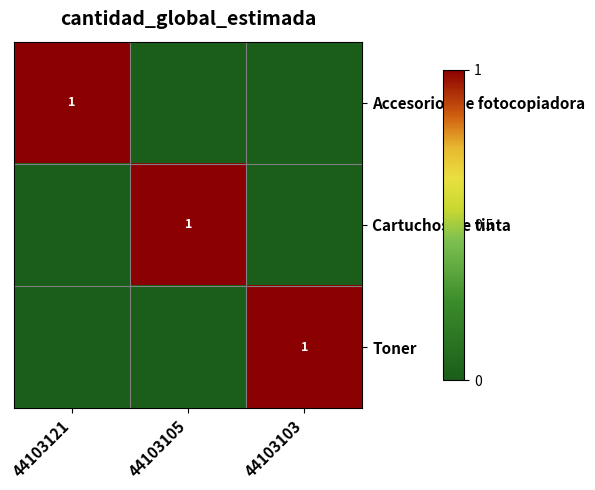

The value of Toner at 44103103 is 0. True or false?

False